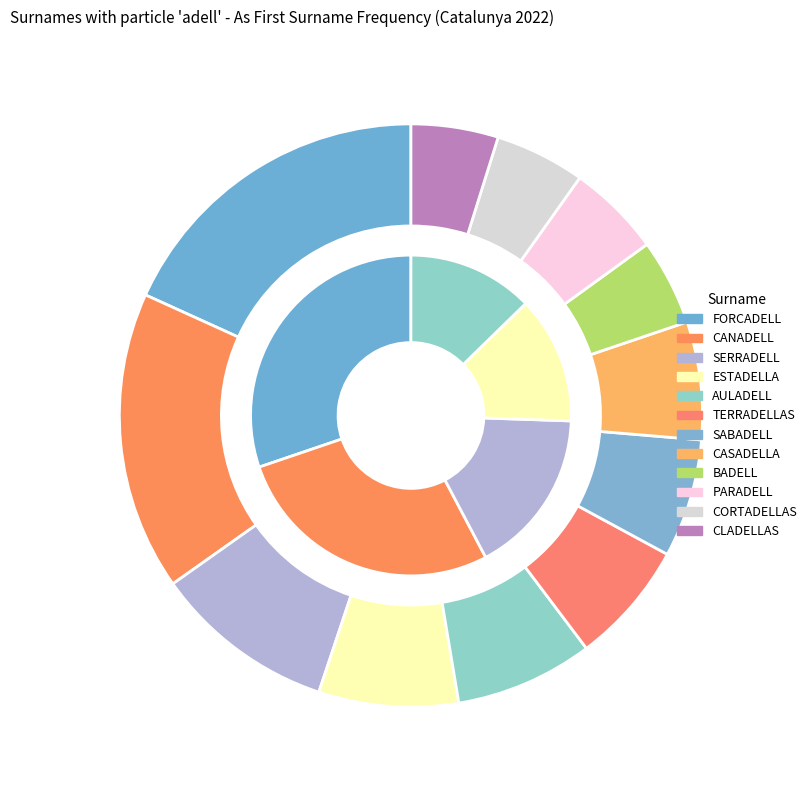

True or false: PARADELL accounts for 5% of the total.

True